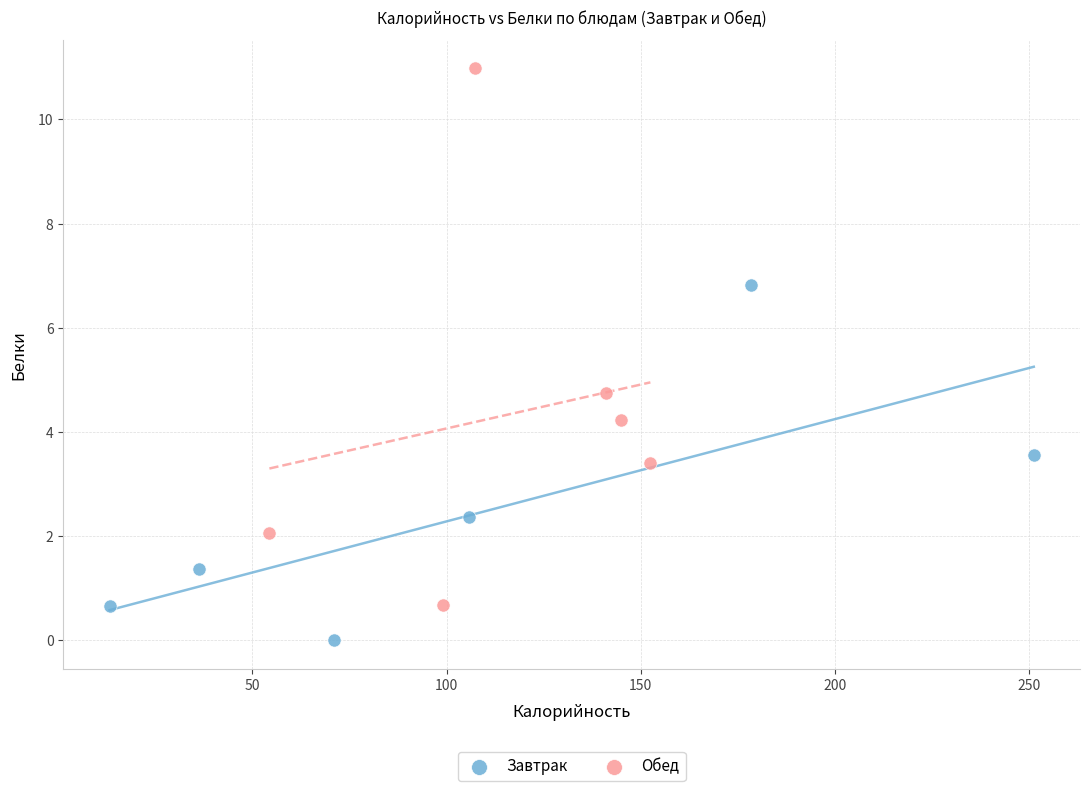

Which series contains the lowest Y value?

Завтрак